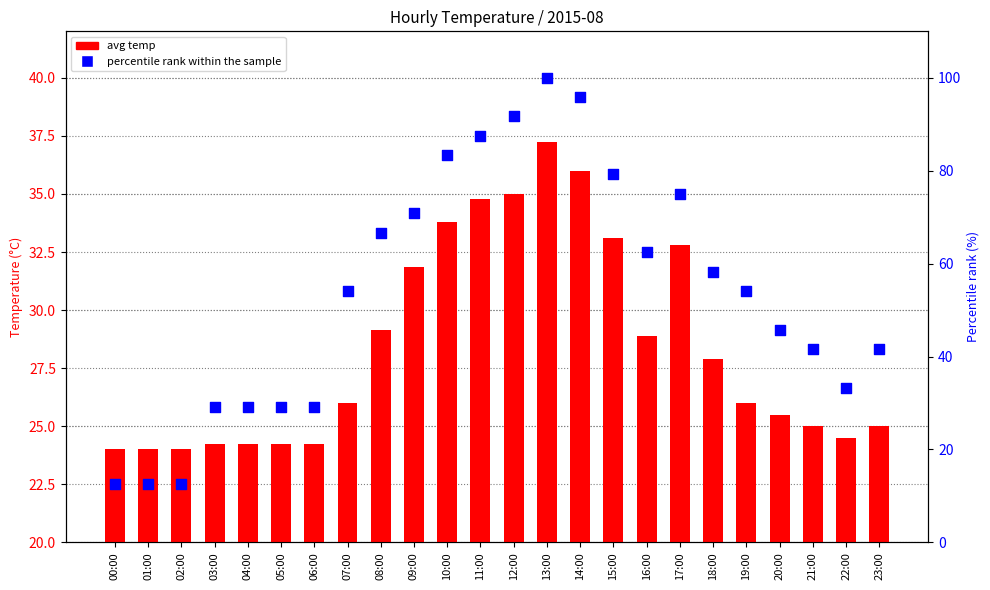

Which series has the largest total across all categories?

max_temp